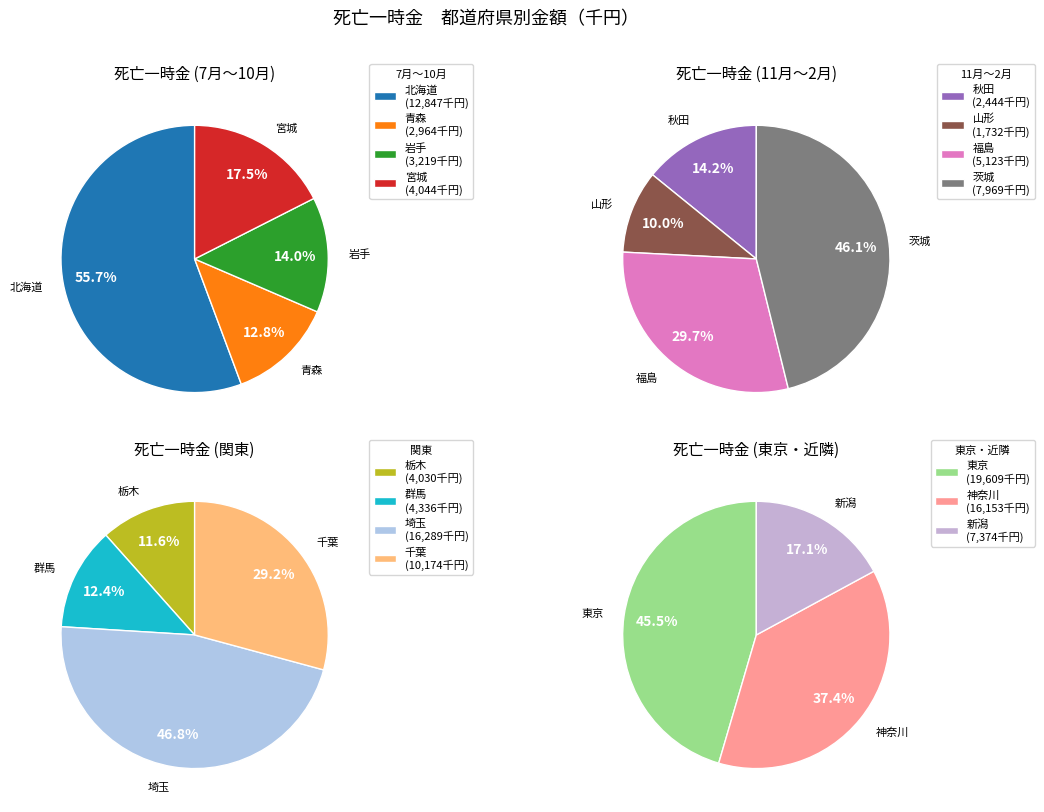

Rank the categories by value from highest to lowest.

東京, 埼玉, 神奈川, 北海道, 千葉, 茨城, 新潟, 福島, 群馬, 宮城, 栃木, 岩手, 青森, 秋田, 山形